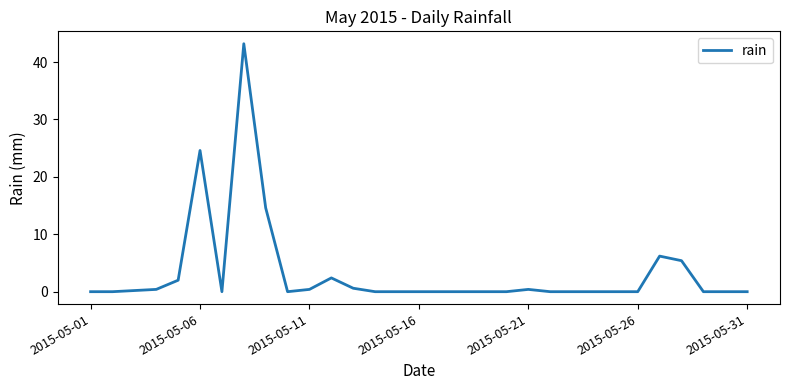

What is the difference between the maximum and minimum values?

43.2